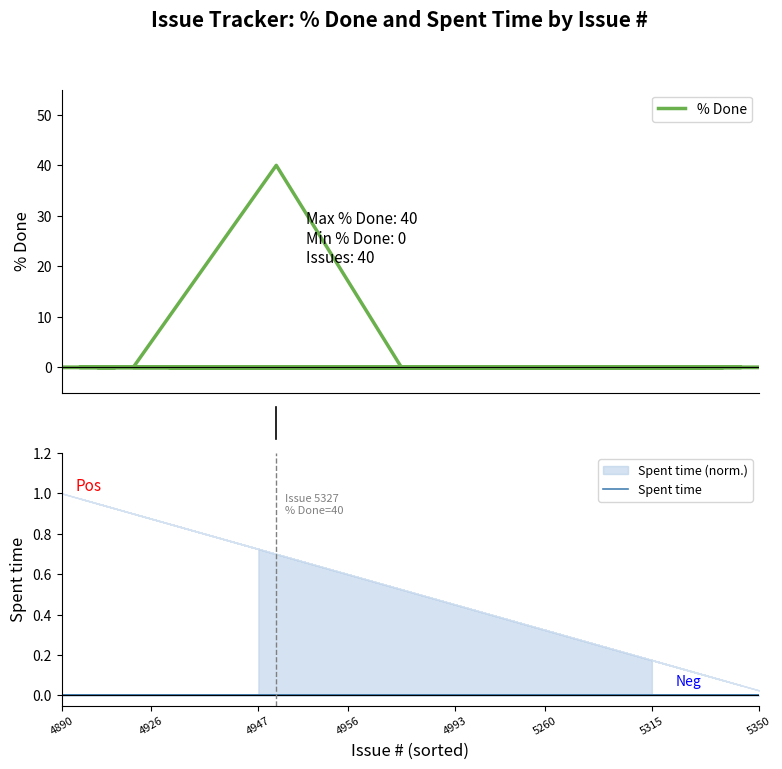

What is the difference between the maximum and minimum values in the % Done series?

40